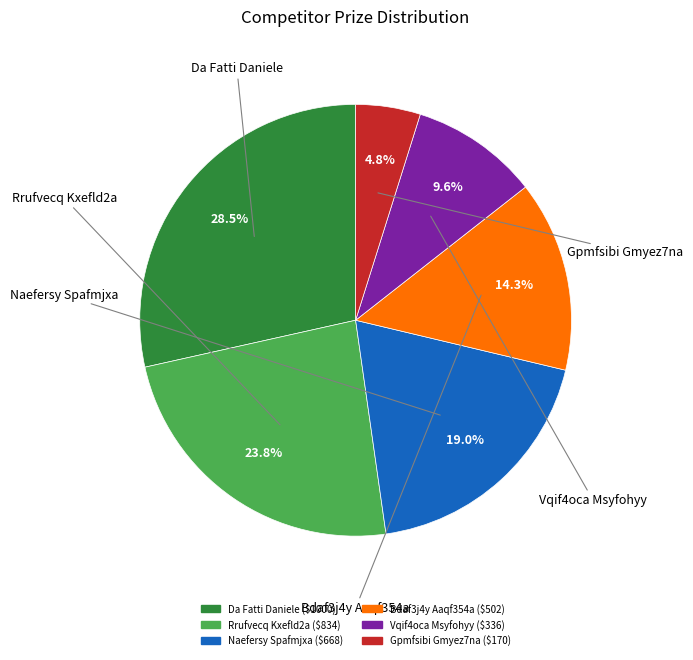

To the nearest percent, what percentage of the pie is Gpmfsibi Gmyez7na?

5%